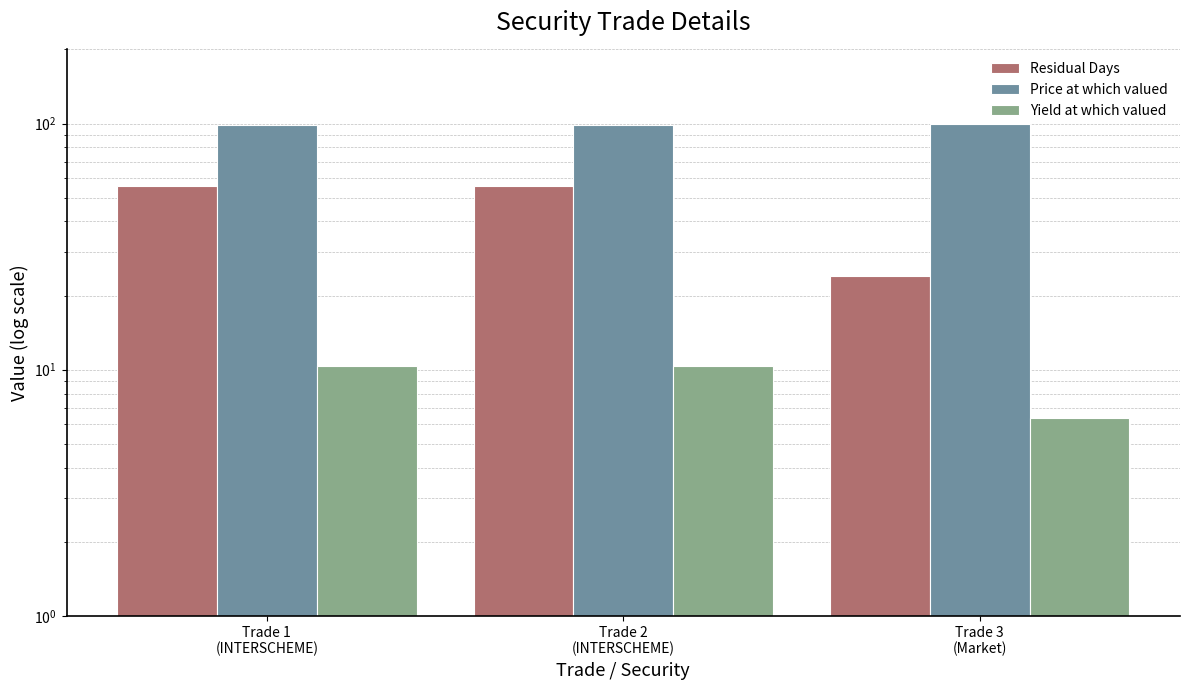

How many bars are there in each group?

3